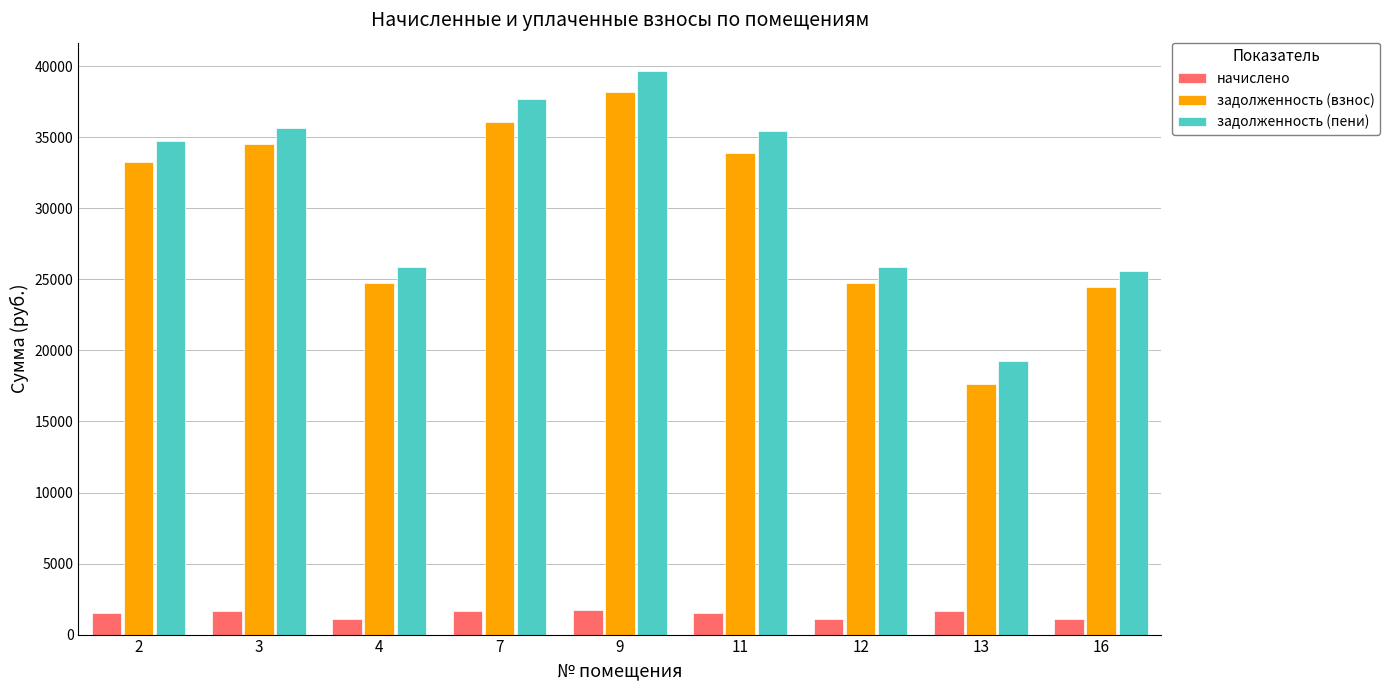

True or false: задолженность (пени) has a value of 25904.0 at 4.

True